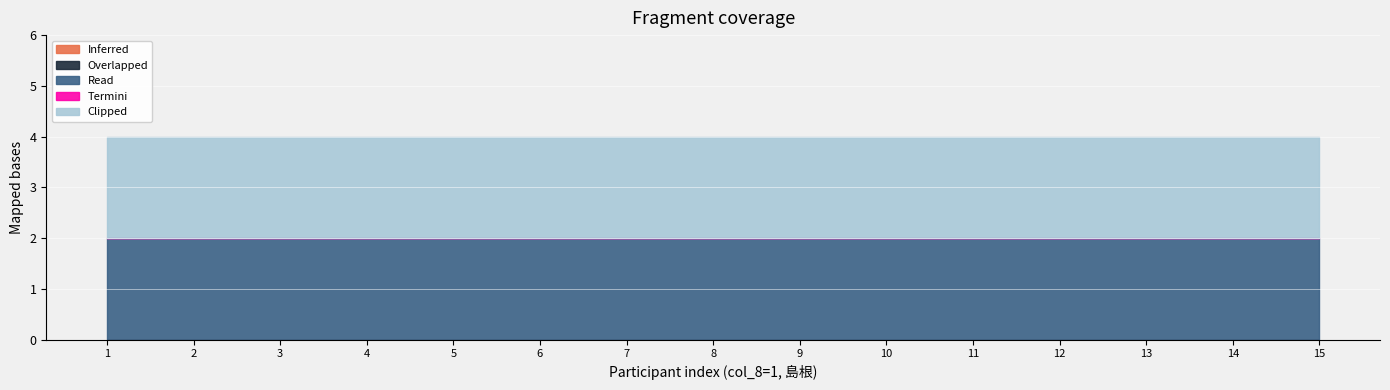

How many lines are shown in the chart?

5